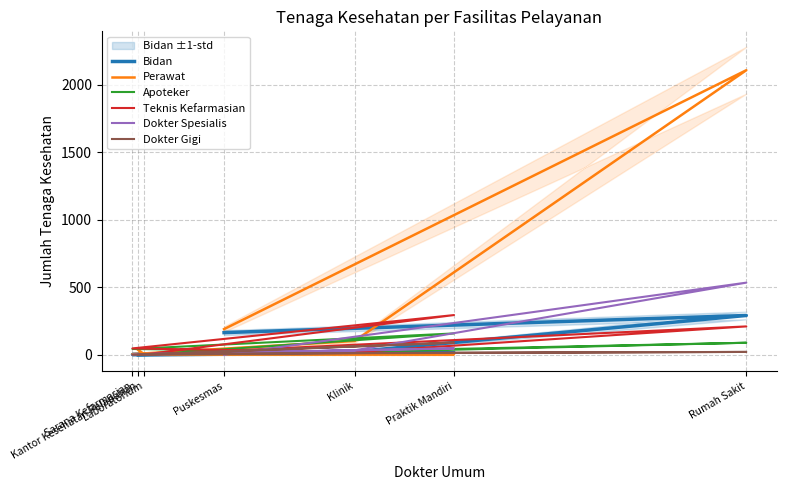

What is the sum of the Perawat values at Praktik Mandiri and Klinik?

106